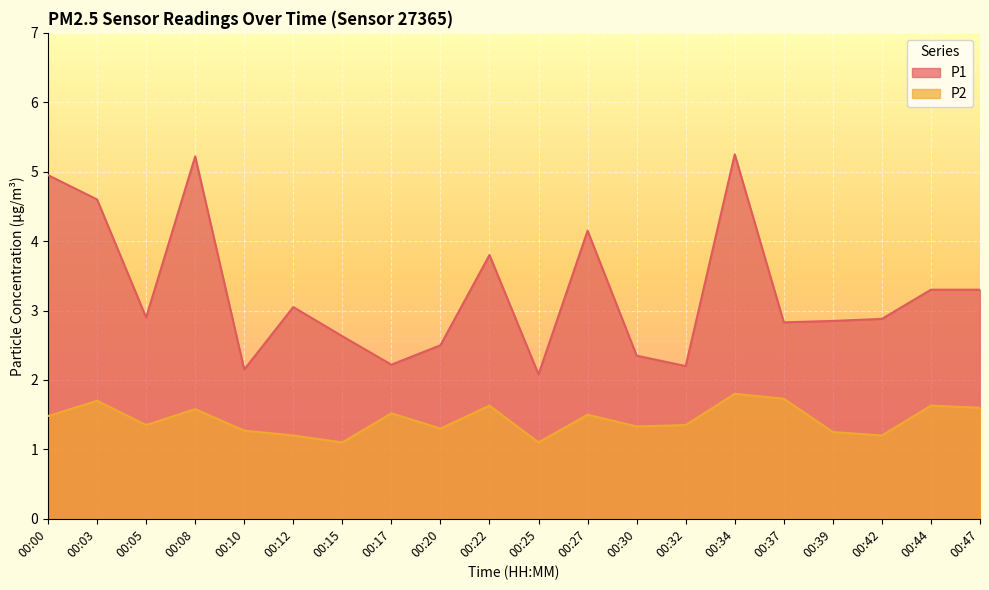

True or false: P1 and P2 intersect in this chart.

False